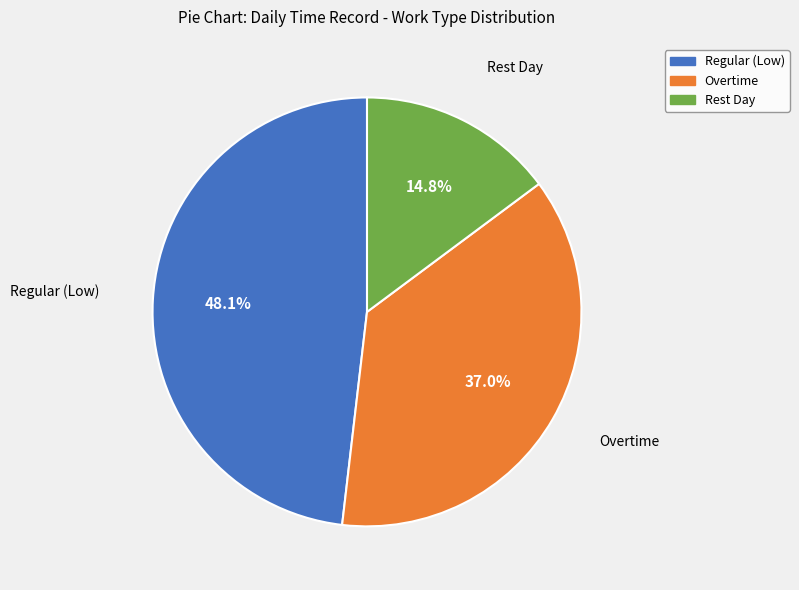

How many segments does this pie chart have?

3